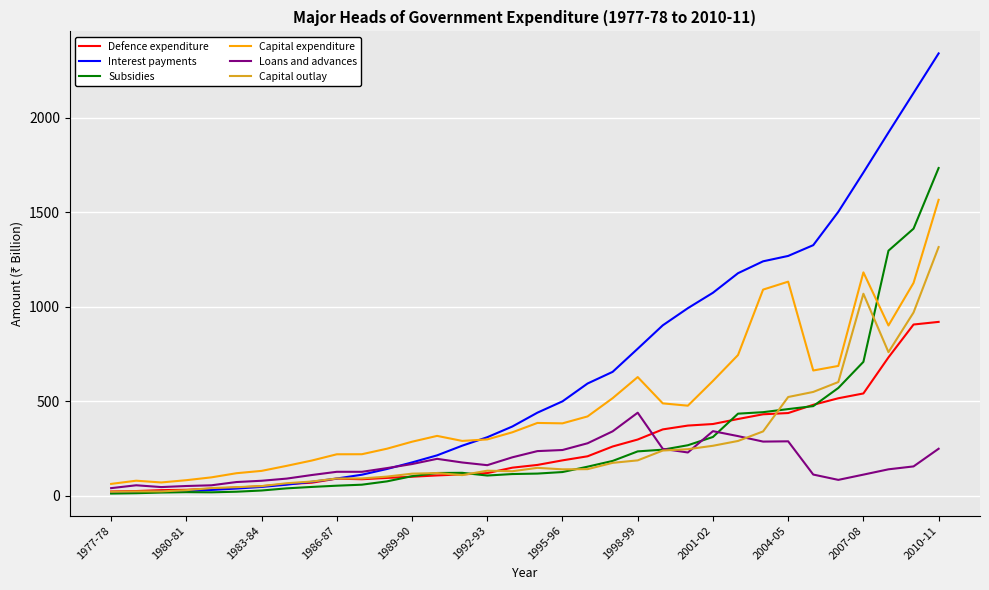

What is the maximum value shown in the chart?

2340.2